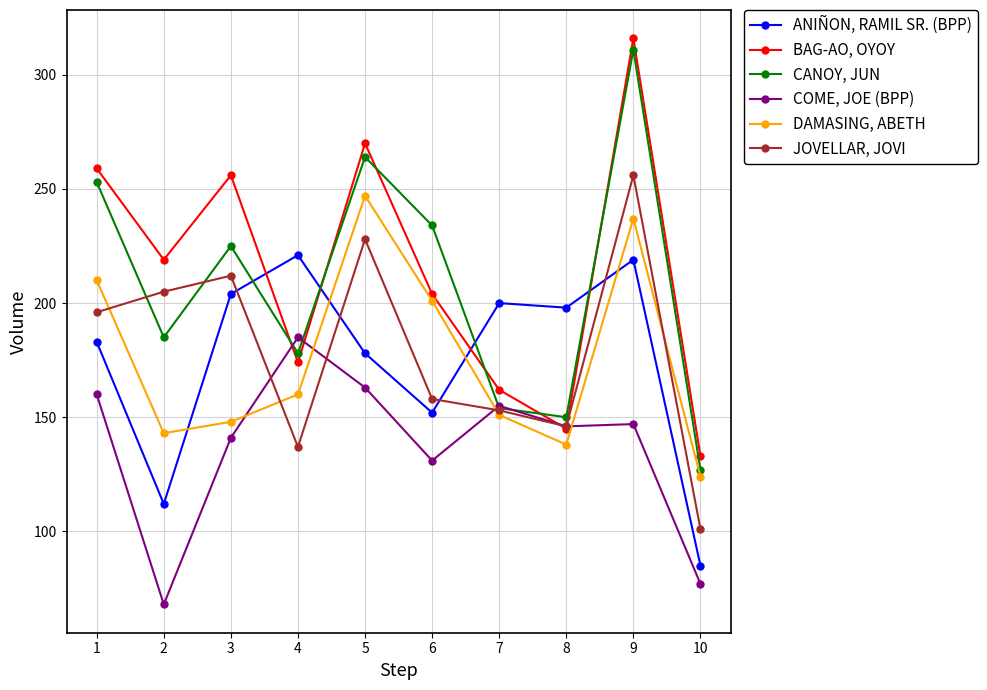

Is the value of JOVELLAR, JOVI at 10 greater than the value of COME, JOE (BPP) at 7?

No